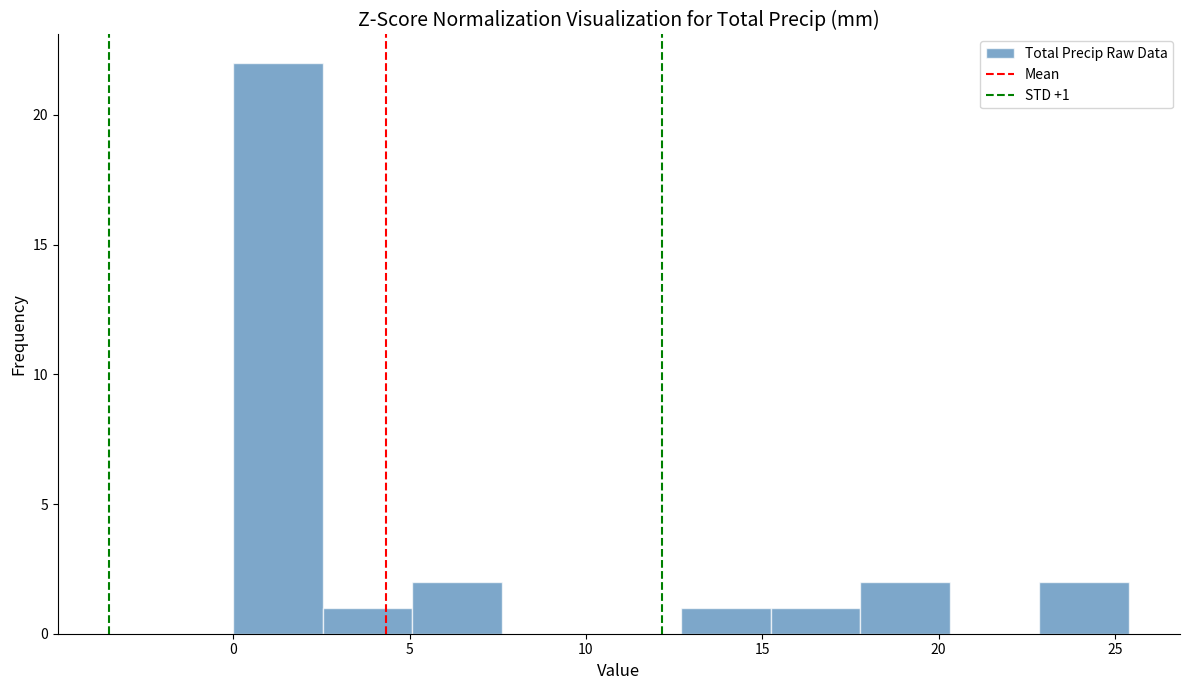

Which range on the x-axis has the tallest bar?

0.0 to 2.5